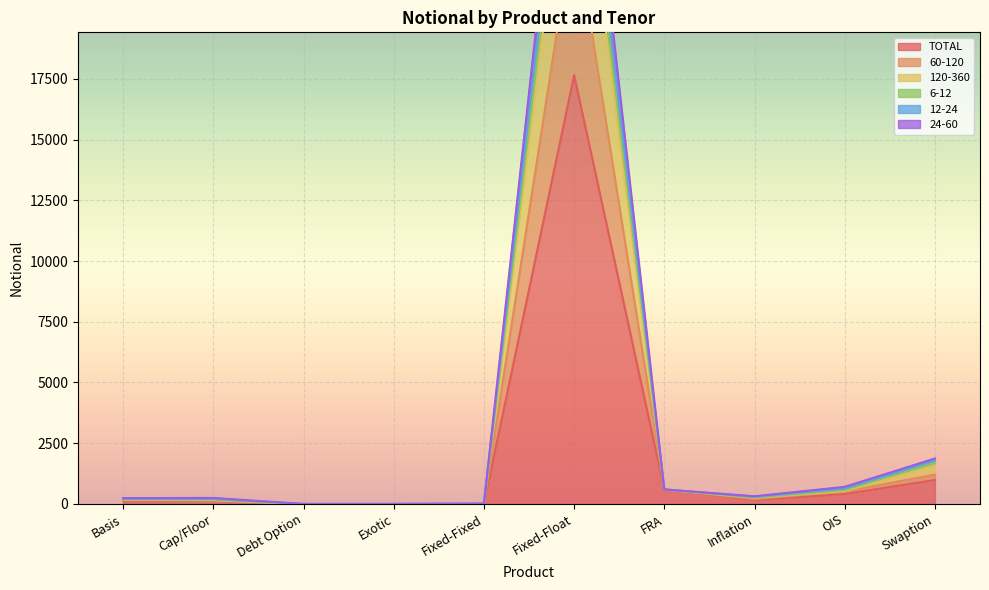

Which series has the largest total across all categories?

60-120